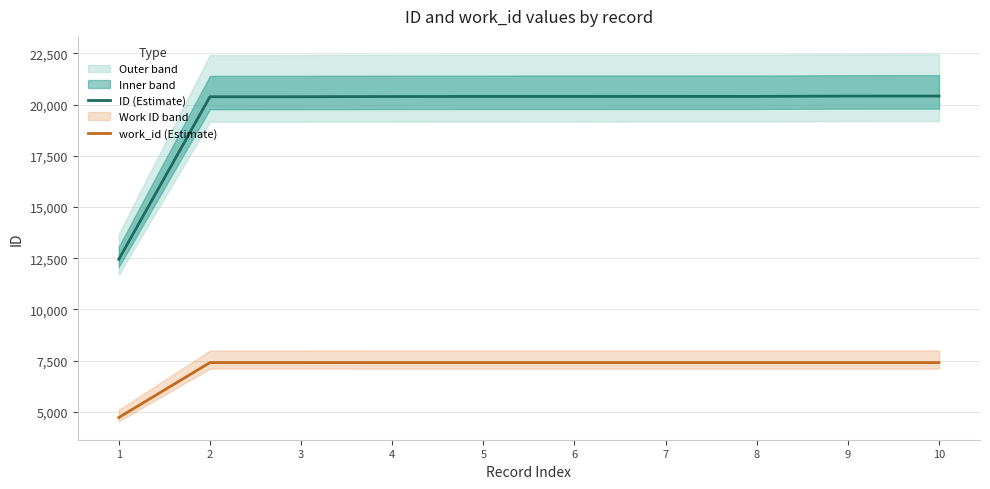

Is it true that ID (Estimate) equals 30766 at 8?

False